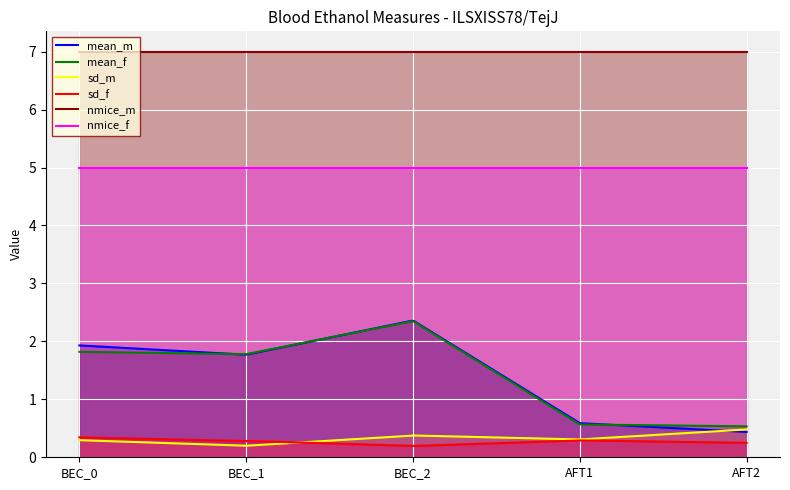

What is the difference between the second highest and minimum values in the mean_f series?

1.8